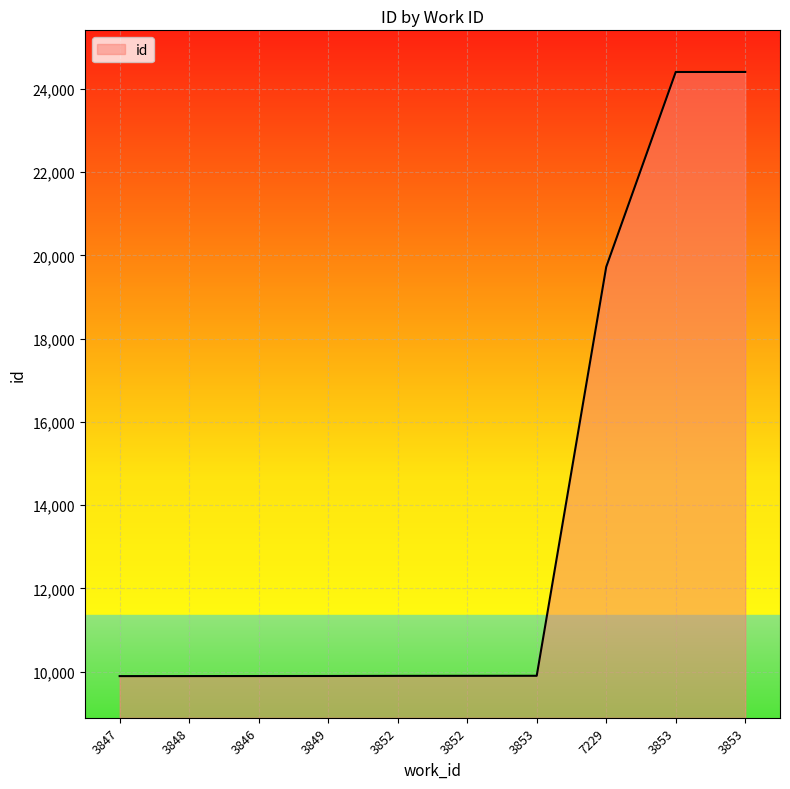

Rank the categories by value from lowest to highest.

3847, 3848, 3846, 3849, 3852, 3852, 3853, 7229, 3853, 3853